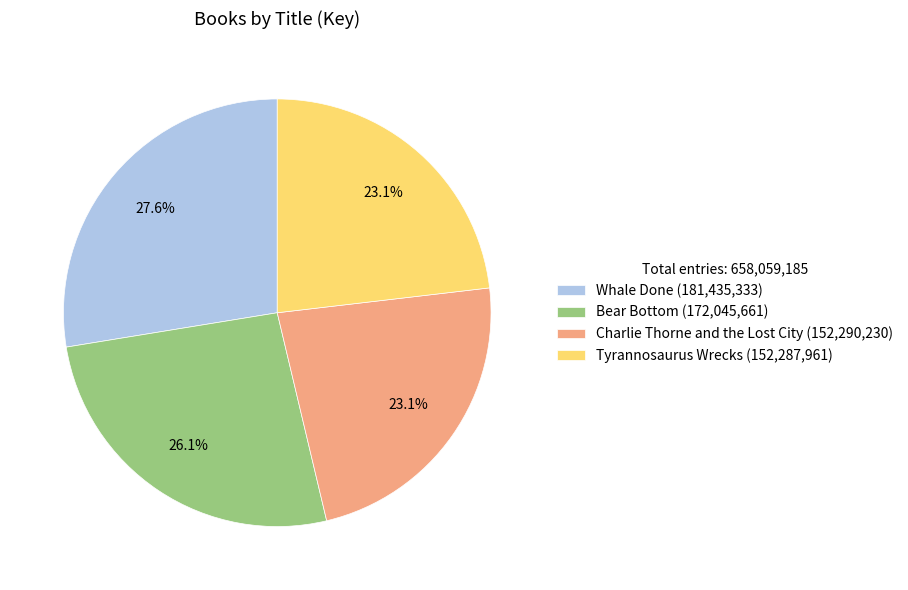

Is there a majority slice in this chart?

No